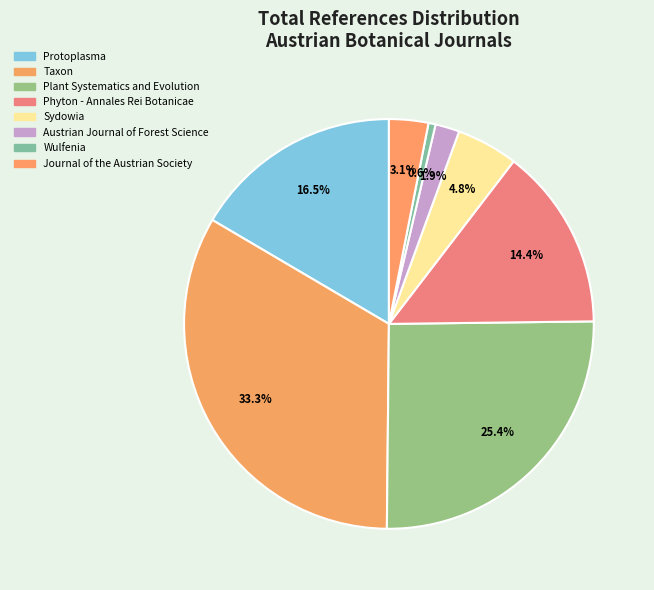

Rank the categories by value from lowest to highest.

Wulfenia, Austrian Journal of Forest Science, Journal of the Austrian Society, Sydowia, Phyton - Annales Rei Botanicae, Protoplasma, Plant Systematics and Evolution, Taxon